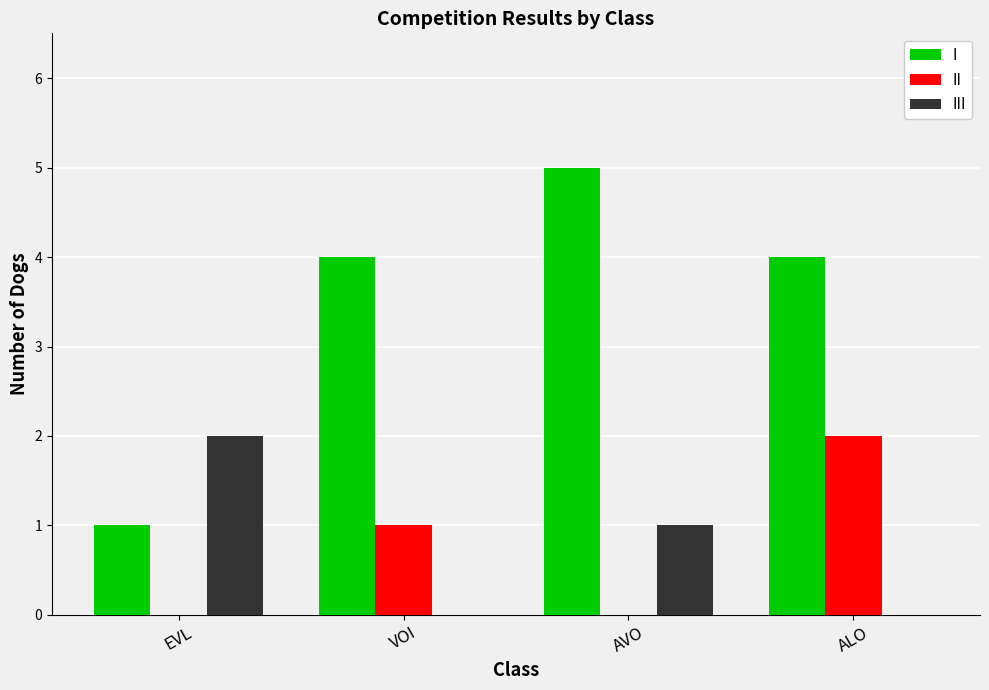

Is the value of I at ALO greater than the value of III at VOI?

Yes